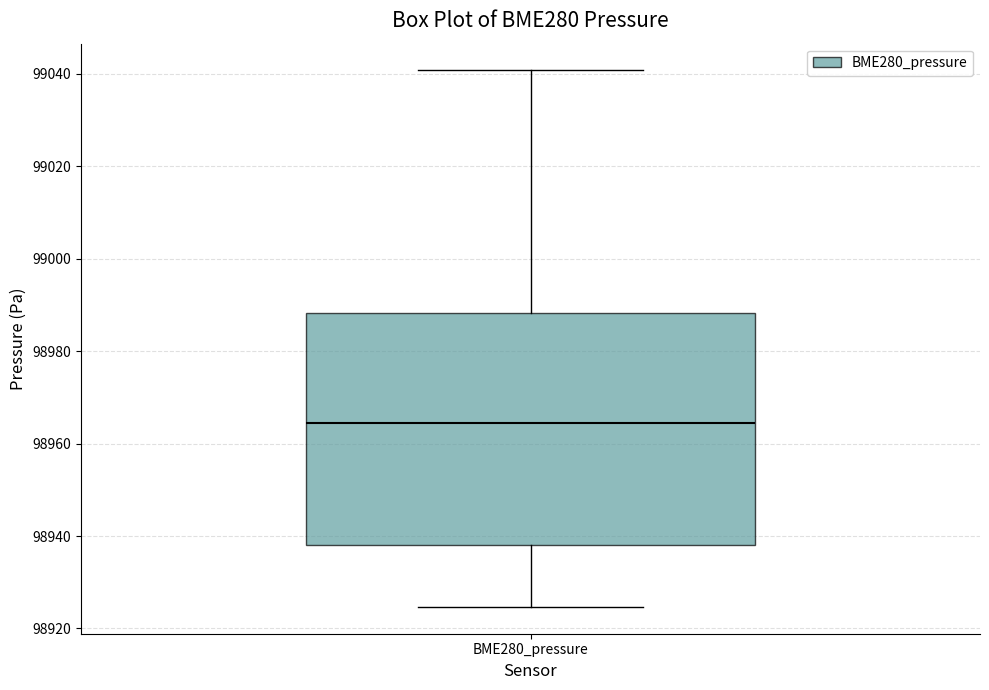

Where is the lower edge of the box for BME280_pressure on the y-axis? The values are not printed on the chart, so give them approximately, as read against the axis.

98938